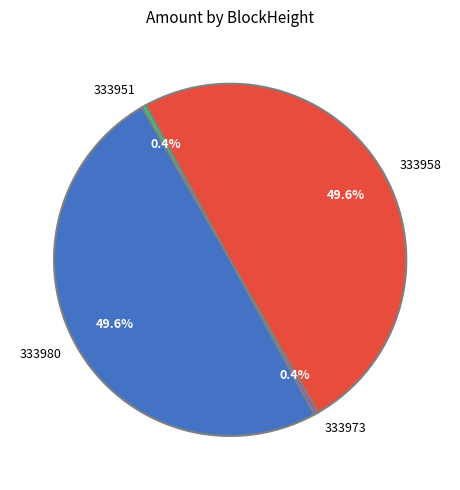

Does 333951 represent more than half of the total?

No